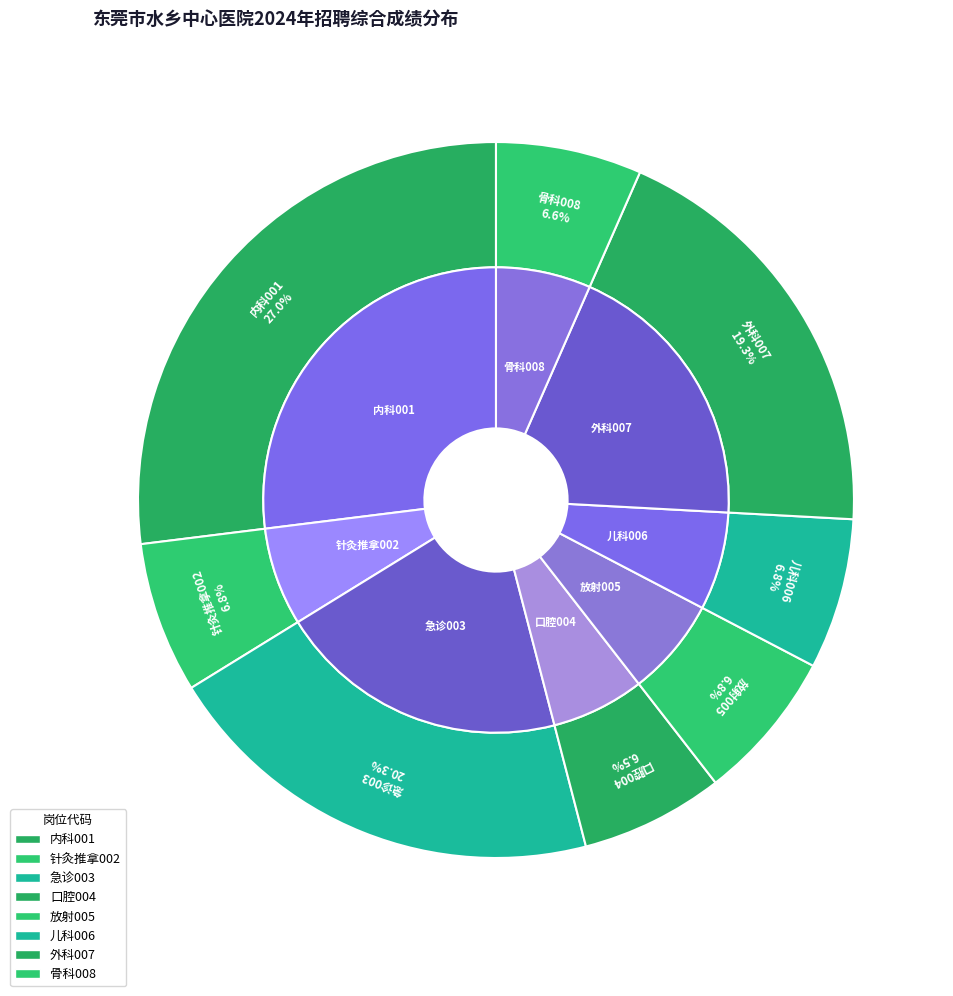

Is the sum of 外科007 and 儿科006 greater than half?

No